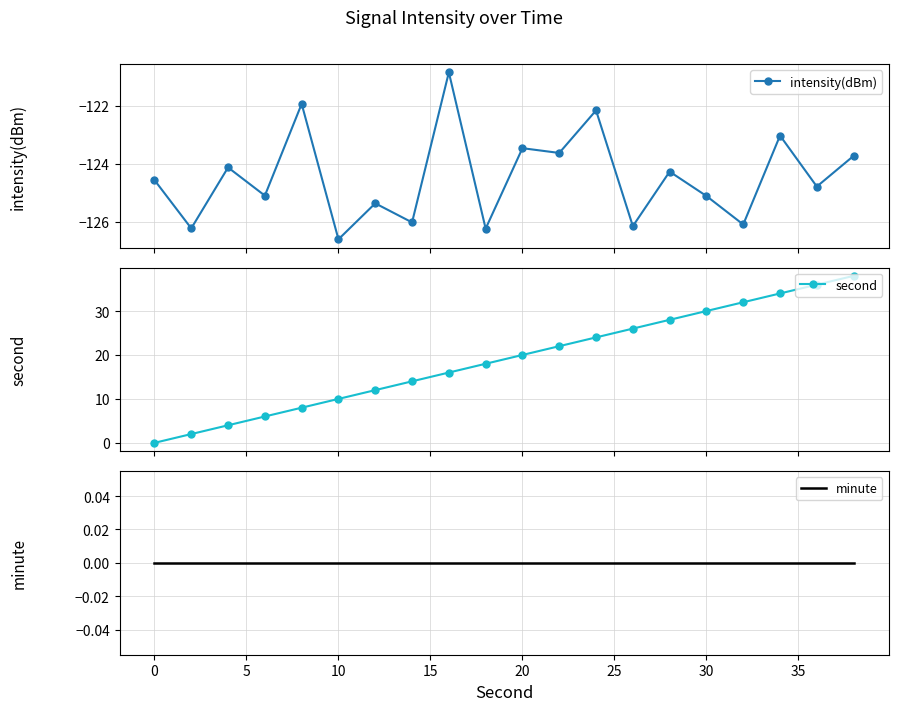

True or false: intensity(dBm) and minute cross at least once.

False